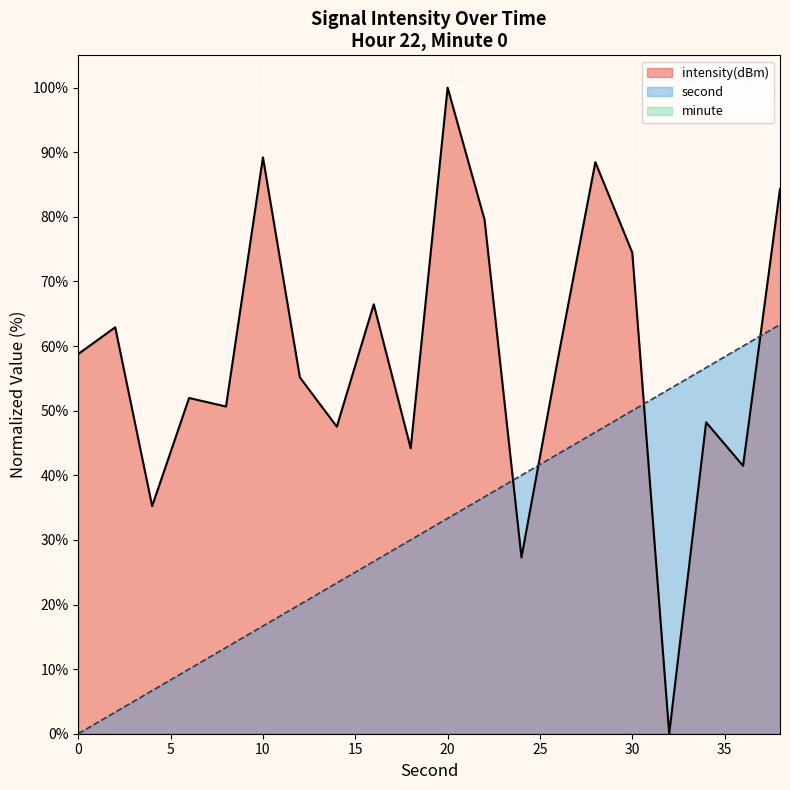

Reading left to right, what are all the values shown in this chart?

second: 0=0.0	2=3.3	4=6.7	6=10.0	8=13.3	10=16.7	12=20.0	14=23.3	16=26.7	18=30.0	20=33.3	22=36.7	24=40.0	26=43.3	28=46.7	30=50.0	32=53.3	34=56.7	36=60.0	38=63.3
intensity: 0=58.8	2=62.9	4=35.2	6=52.0	8=50.6	10=89.2	12=55.1	14=47.5	16=66.5	18=44.2	20=100.0	22=79.6	24=27.3	26=58.4	28=88.5	30=74.5	32=0.0	34=48.2	36=41.5	38=84.3